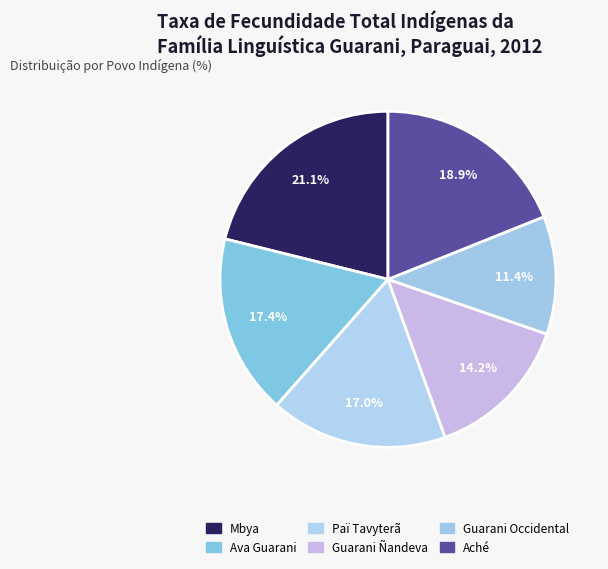

Combined, do Ava Guarani and Guarani Occidental account for over 50%?

No